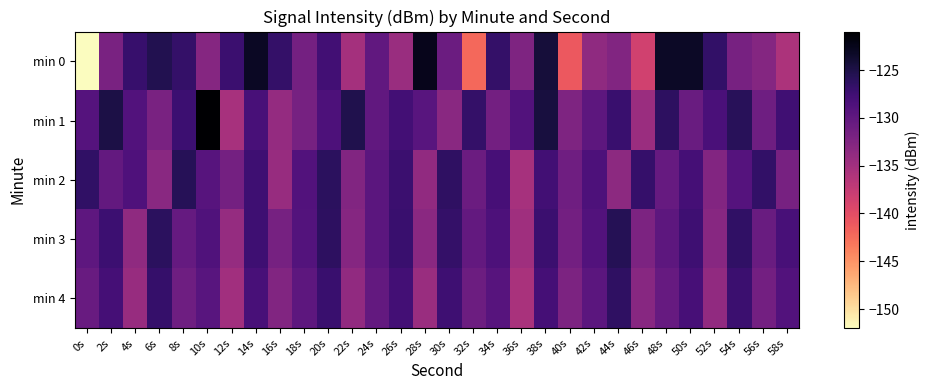

At which category is the sum across all series the highest?

38s